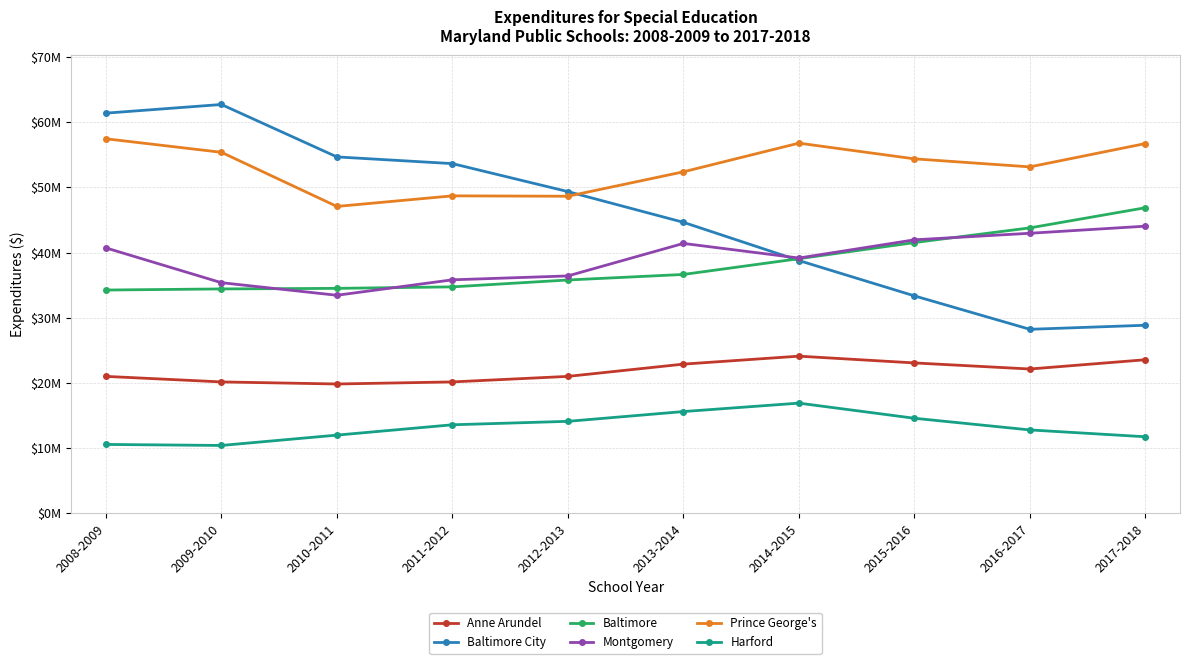

What are all the series names shown in the legend?

Anne Arundel, Baltimore City, Baltimore, Montgomery, Prince George's, Harford